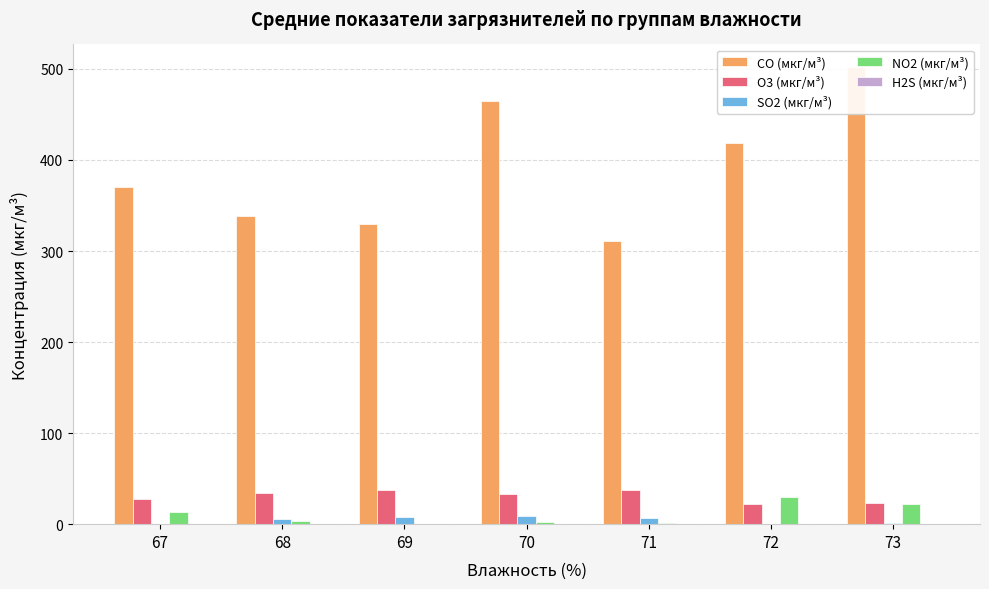

At how many categories does at least one series exceed 462?

2